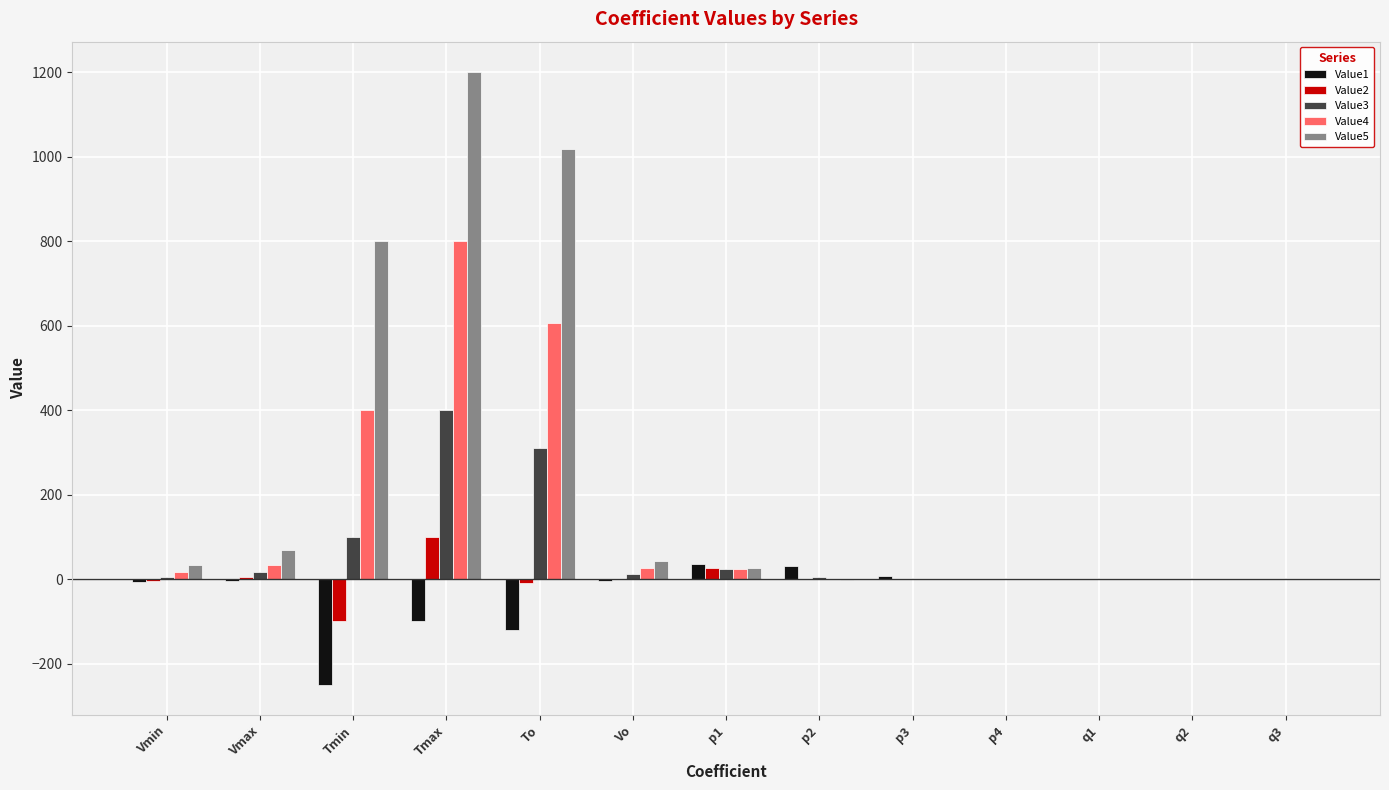

Is the value of Value4 at To greater than the value of Value5 at To?

No